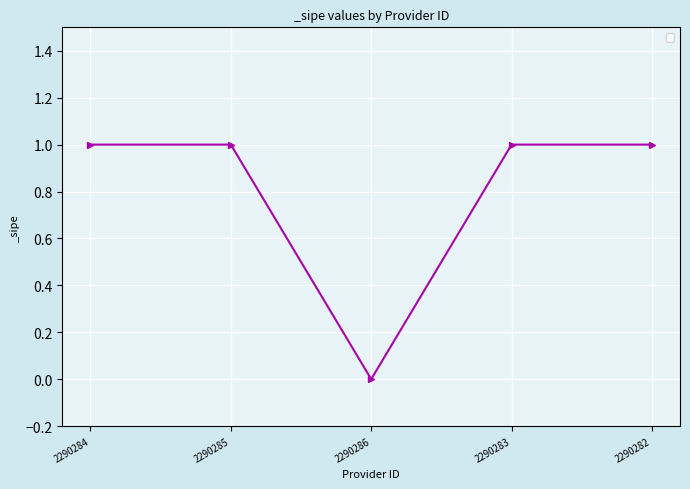

Read the value at 2290285.

1